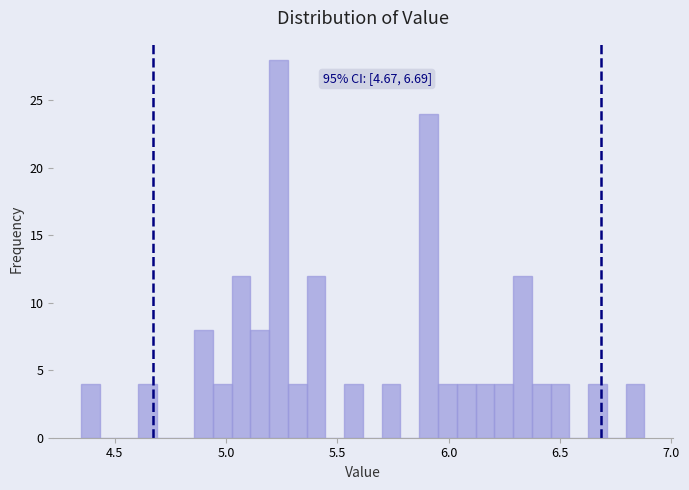

Read against the x-axis, roughly where is the centre of the tallest bar?

5.25